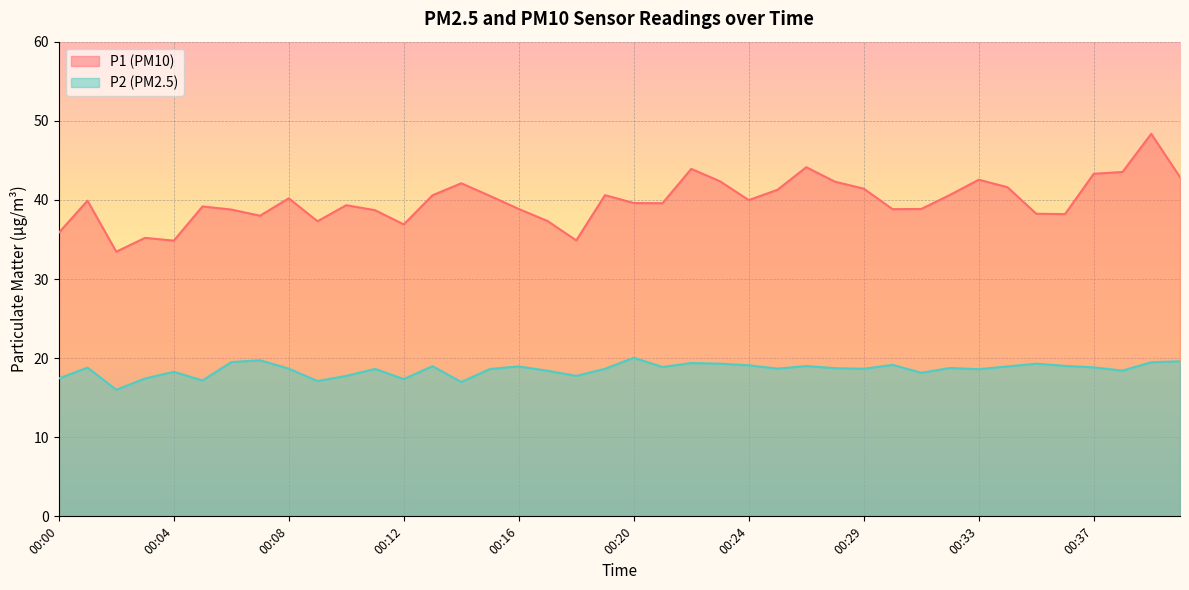

Rank the series at 00:06 from highest to lowest value.

P1, P2